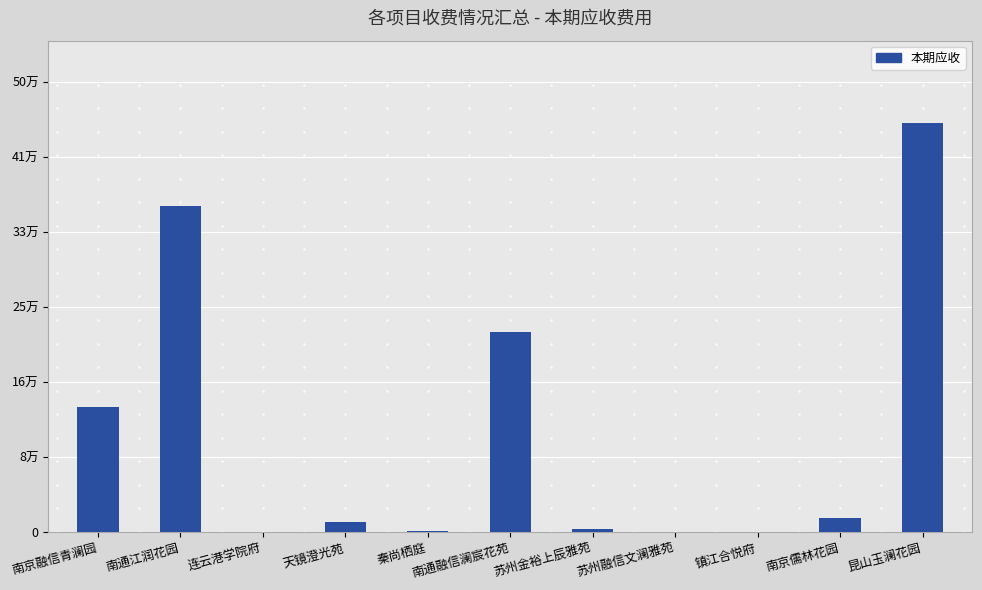

Count the number of categories in the chart.

11